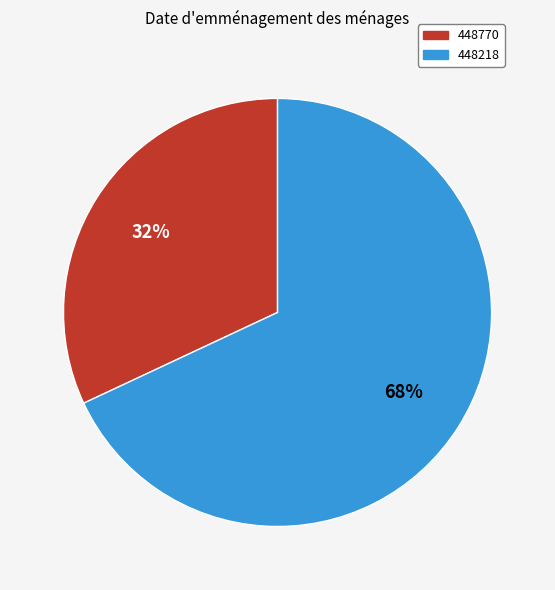

Approximately how many times larger is the value at 448770 compared to 448218?

0.5